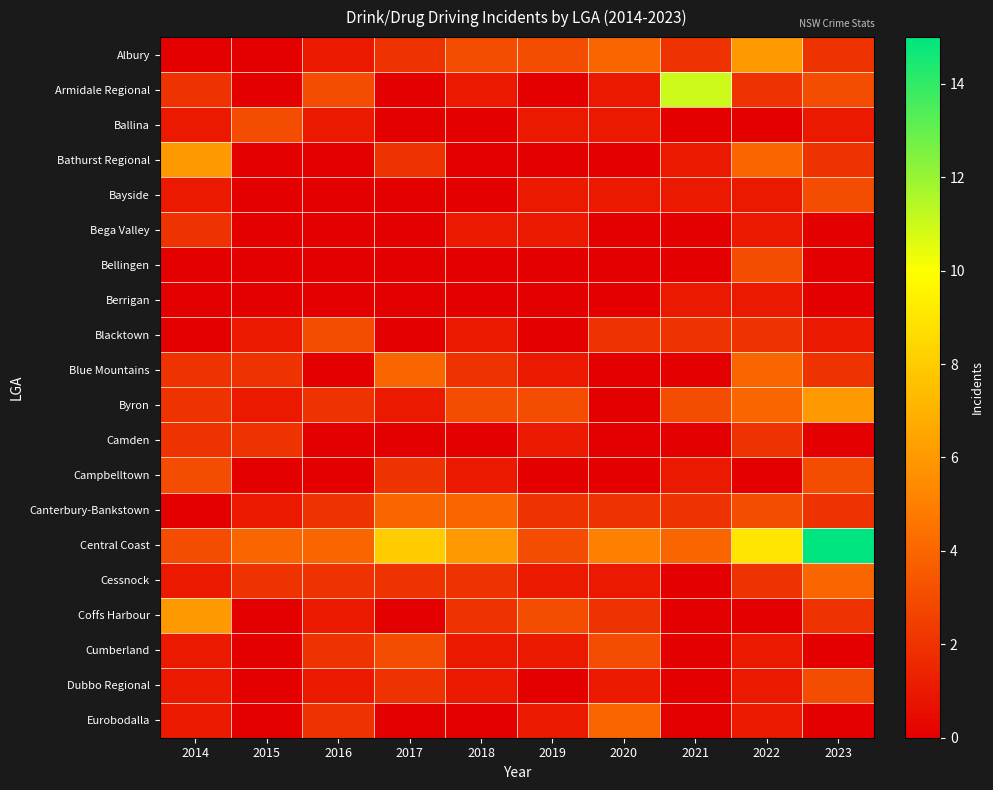

What is the total value across all series at 2016?

24